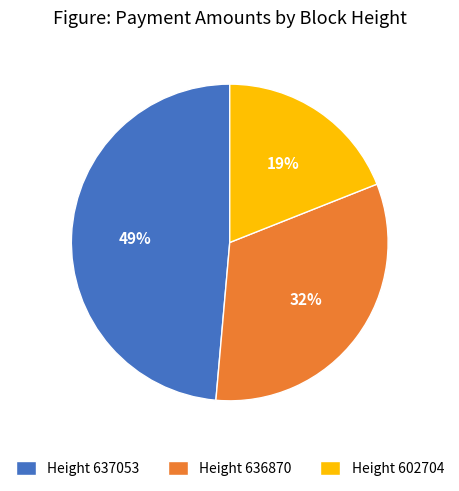

What is the largest slice in the pie chart?

Height 637053